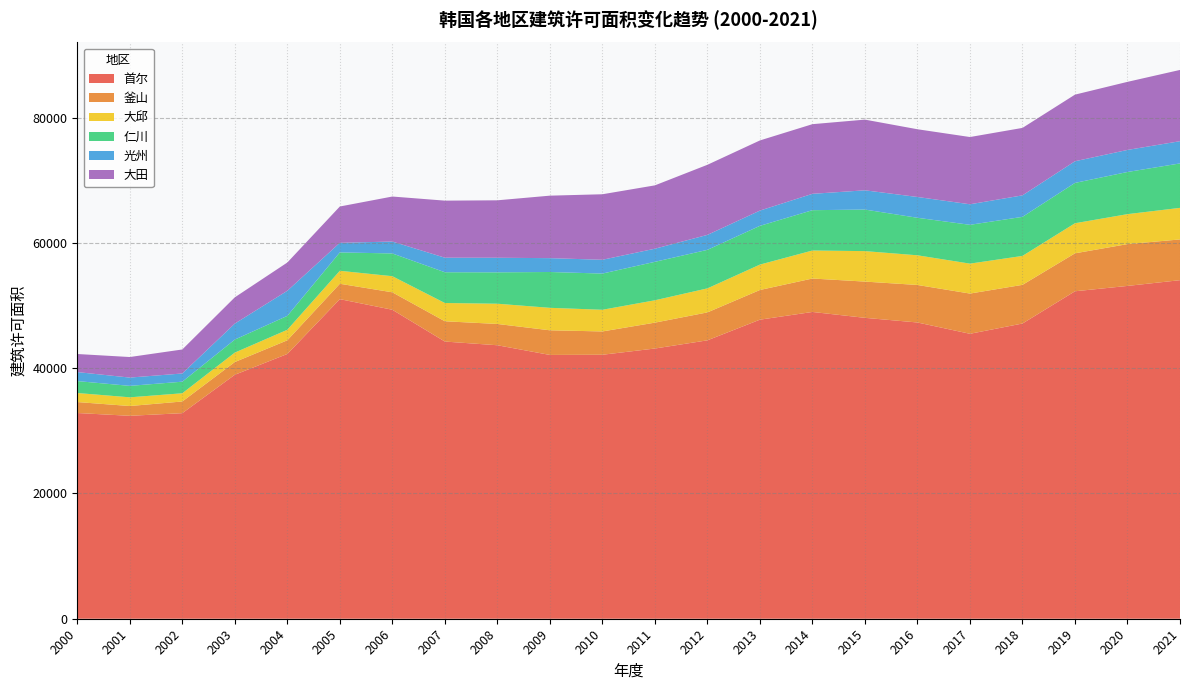

Reading left to right, transcribe all the data shown in this chart.

首尔: 2000=32839	2001=32391	2002=32813	2003=38944	2004=42261	2005=51013	2006=49320	2007=44245	2008=43654	2009=42108	2010=42136	2011=43132	2012=44439	2013=47737	2014=48969	2015=48030	2016=47288	2017=45482	2018=47123	2019=52270	2020=53124	2021=54042
釜山: 2000=1749	2001=1563	2002=1864	2003=2032	2004=2184	2005=2456	2006=2785	2007=3238	2008=3399	2009=3935	2010=3722	2011=4132	2012=4459	2013=4738	2014=5337	2015=5786	2016=5989	2017=6422	2018=6172	2019=6058	2020=6676	2021=6504
大邱: 2000=1442	2001=1389	2002=1311	2003=1504	2004=1678	2005=2070	2006=2571	2007=2915	2008=3230	2009=3585	2010=3459	2011=3568	2012=3835	2013=4054	2014=4470	2015=4864	2016=4735	2017=4779	2018=4619	2019=4801	2020=4782	2021=5037
仁川: 2000=1905	2001=1828	2002=1850	2003=2081	2004=2220	2005=2935	2006=3632	2007=4911	2008=5011	2009=5719	2010=5779	2011=6139	2012=6150	2013=6185	2014=6438	2015=6633	2016=5989	2017=6195	2018=6236	2019=6439	2020=6728	2021=7095
光州: 2000=1438	2001=1322	2002=1310	2003=2549	2004=4006	2005=1531	2006=1902	2007=2320	2008=2327	2009=2211	2010=2203	2011=2093	2012=2387	2013=2436	2014=2612	2015=3074	2016=3321	2017=3279	2018=3431	2019=3458	2020=3522	2021=3549
大田: 2000=2883	2001=3281	2002=3832	2003=4192	2004=4510	2005=5796	2006=7184	2007=9109	2008=9169	2009=9974	2010=10457	2011=10112	2012=11190	2013=11197	2014=11118	2015=11283	2016=10811	2017=10734	2018=10767	2019=10632	2020=10867	2021=11374